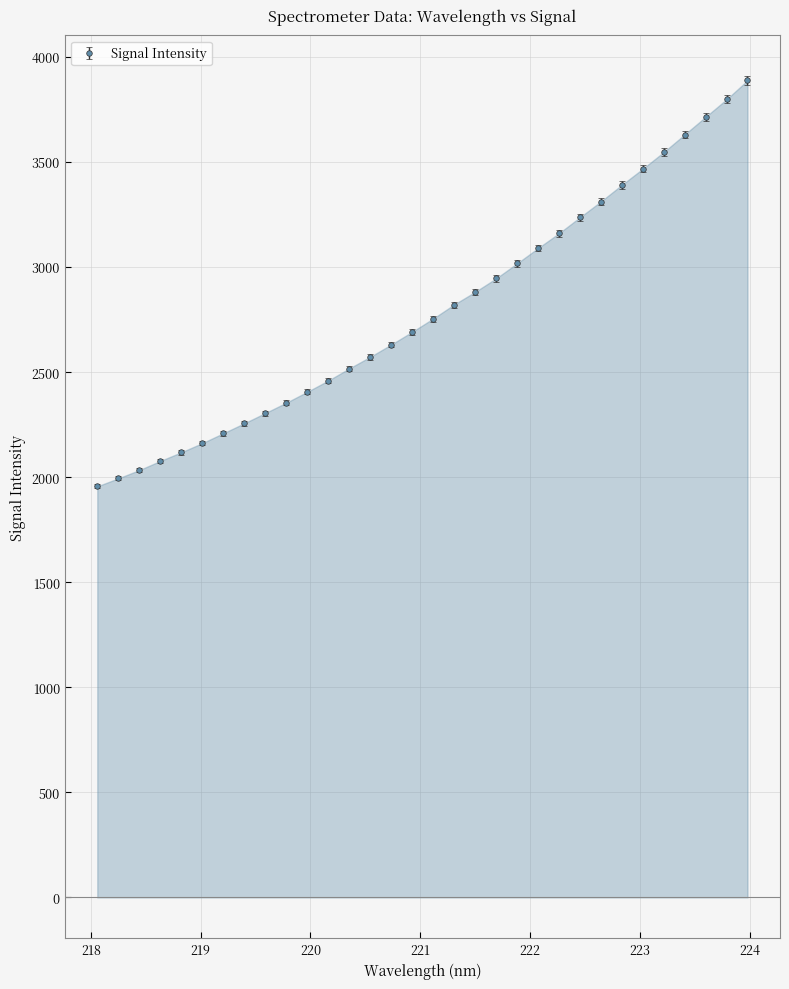

What is the greatest value displayed?

3888.5